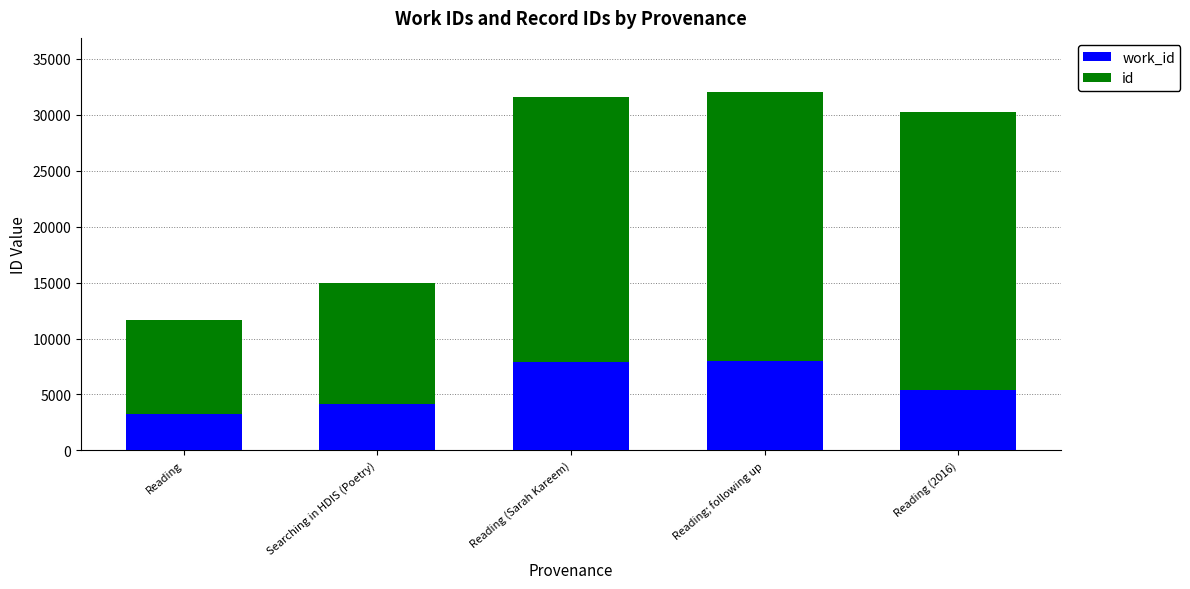

How many categories are shown in the chart?

5